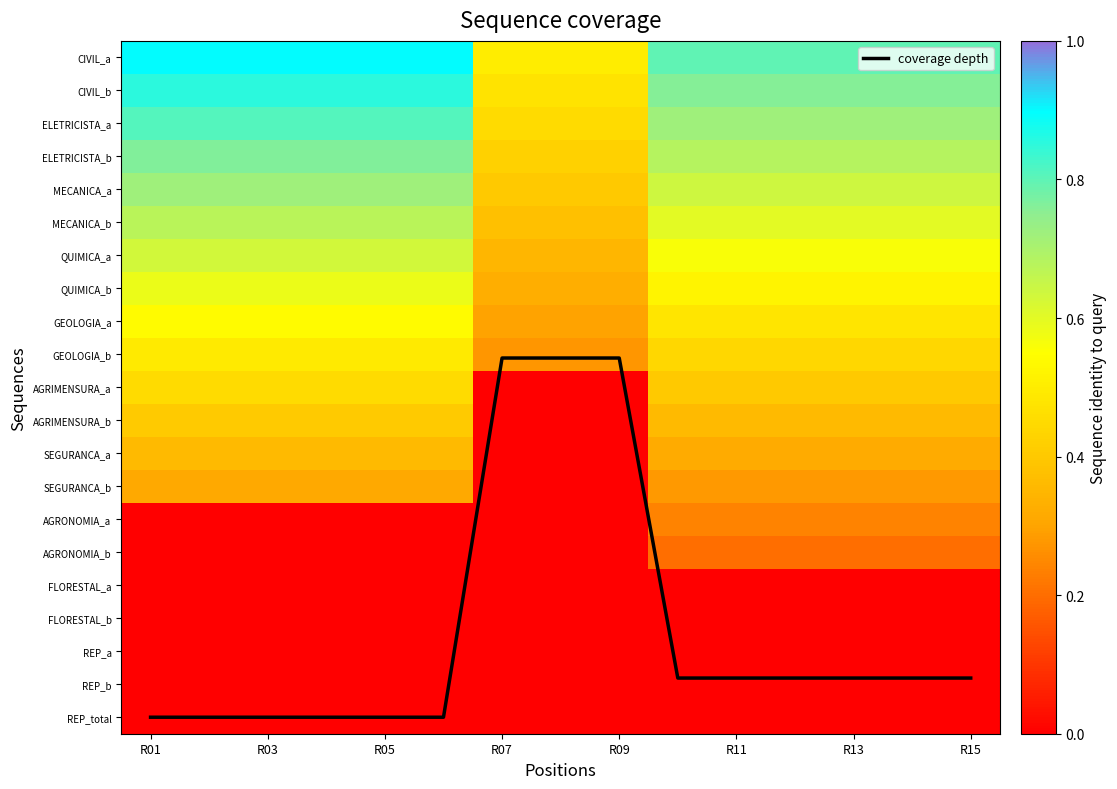

Which series has the largest total across all categories?

coverage depth